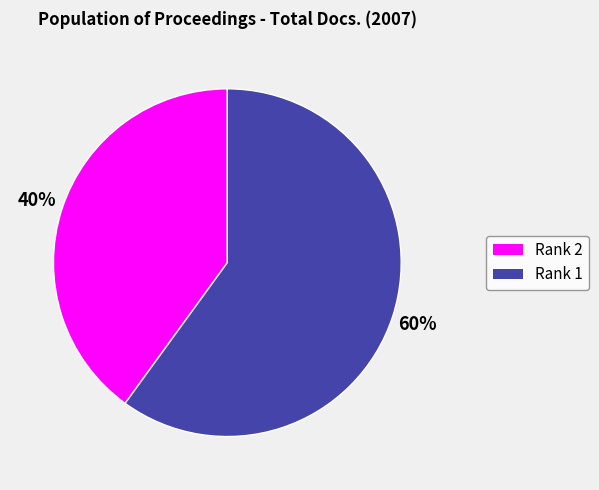

Rank the categories by value from lowest to highest.

Rank 2, Rank 1